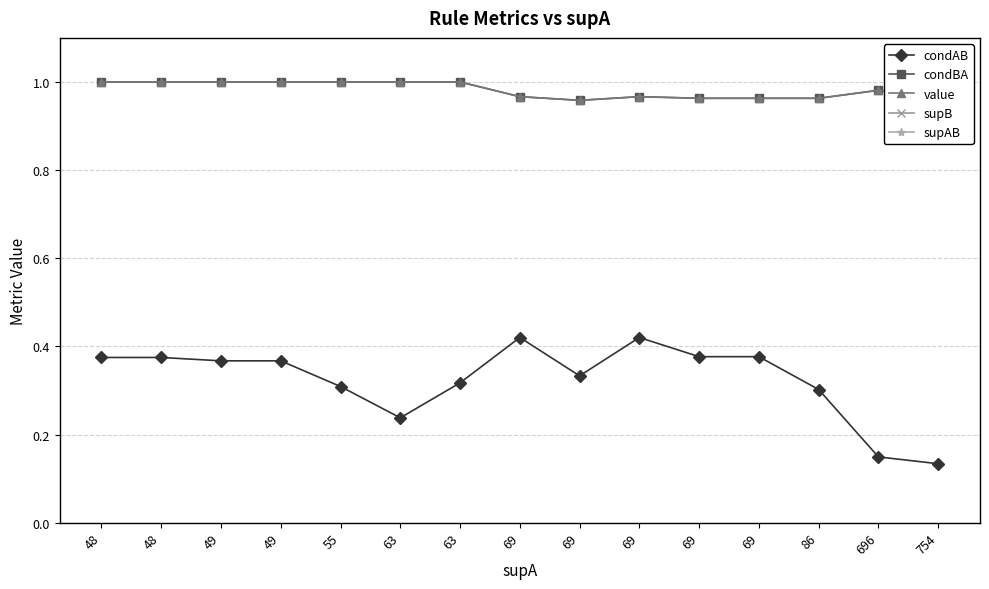

What is the difference between the second highest and minimum values in the supB series?

89.0